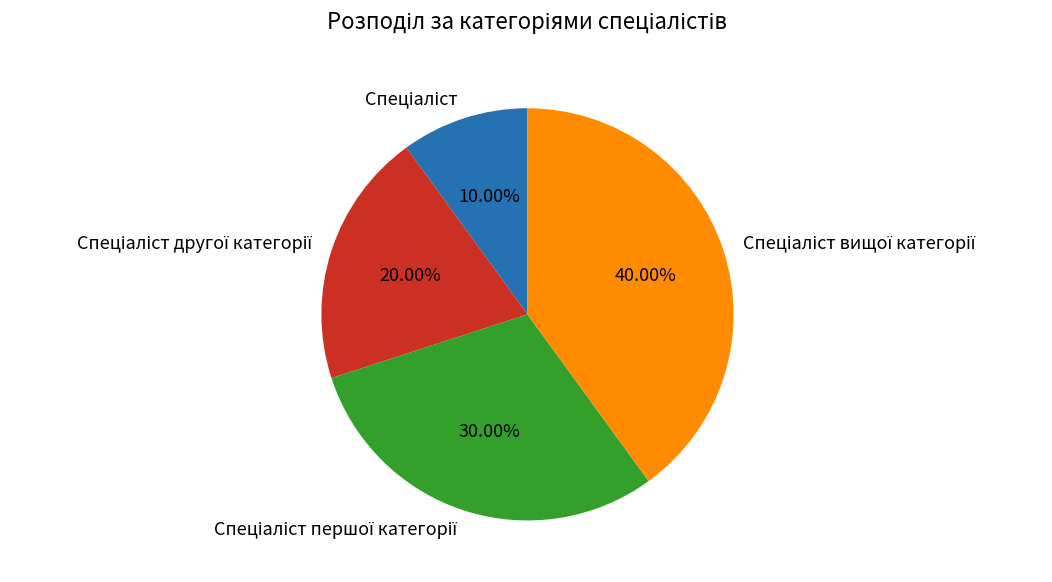

Is there a majority slice in this chart?

No